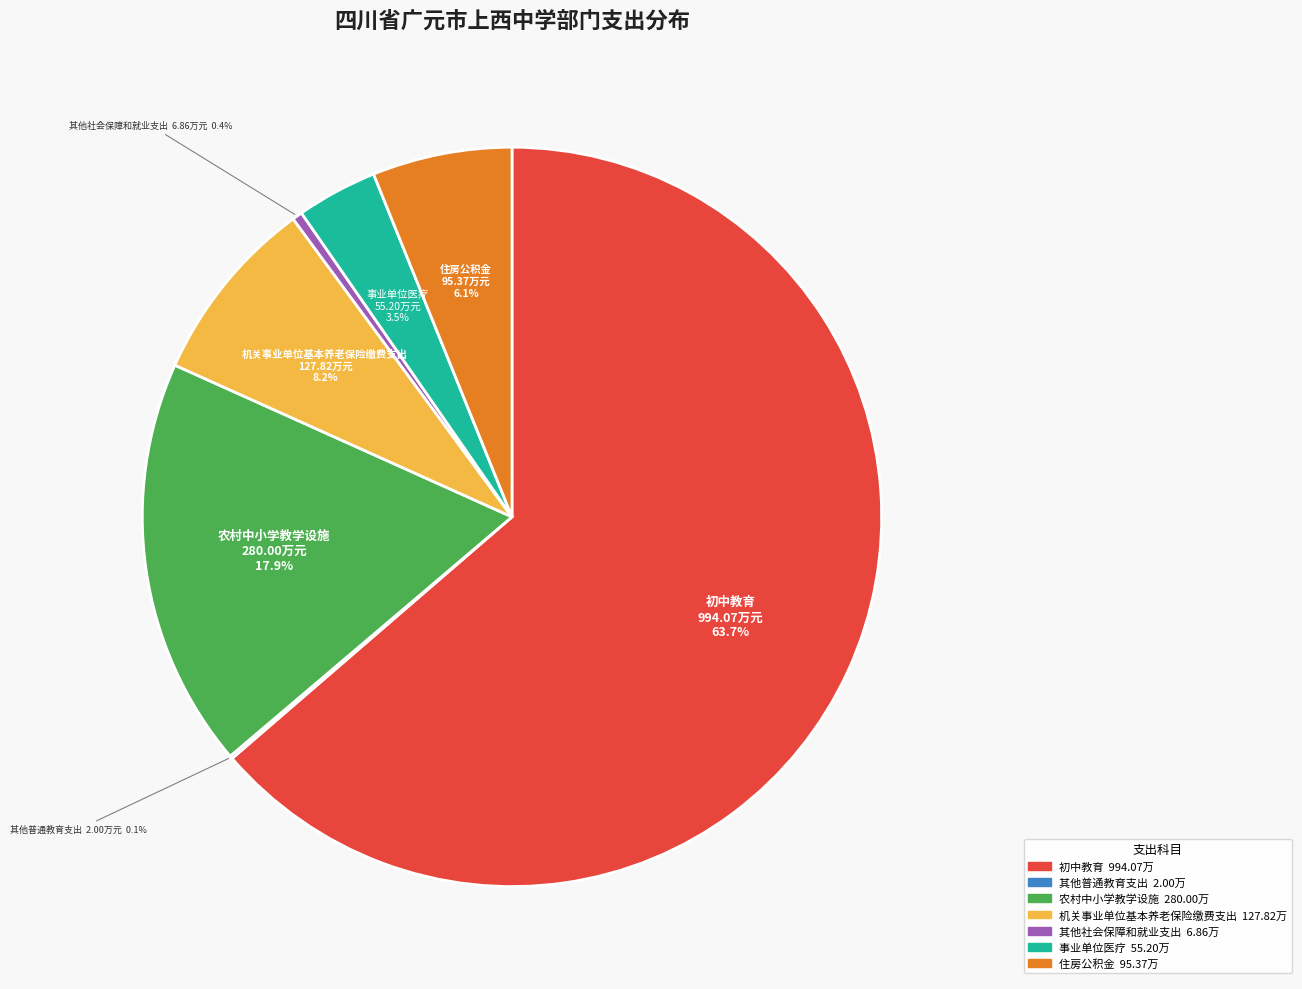

Which slice is the largest?

初中教育